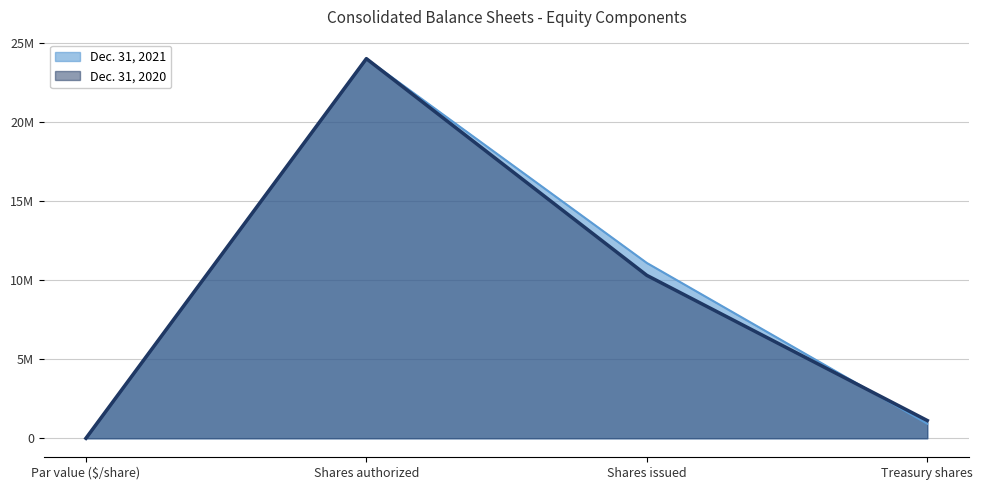

What position from the left is Par value ($/share)?

1